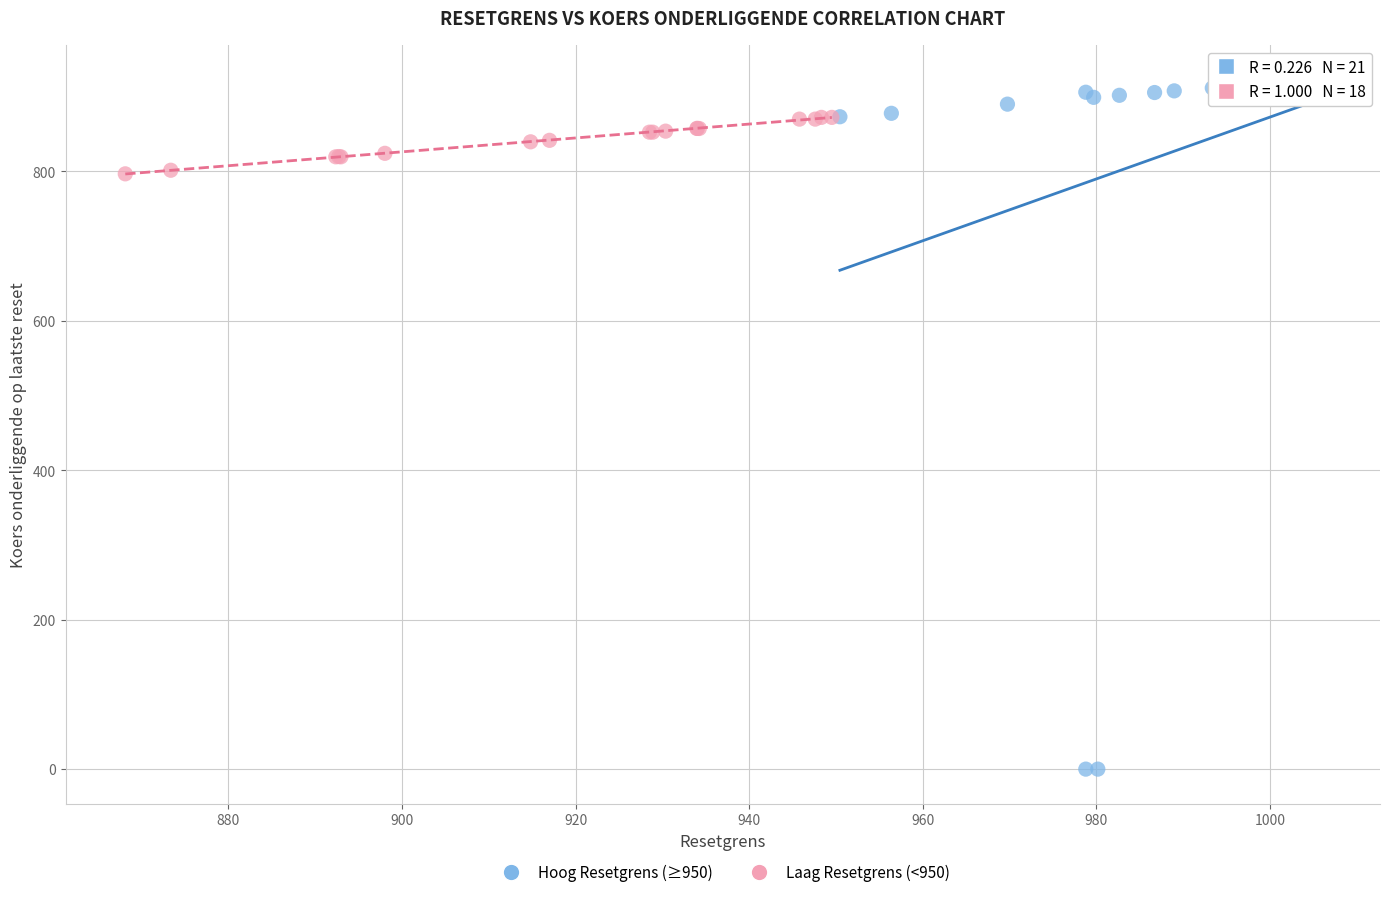

Which series reaches the maximum Y coordinate?

Hoog Resetgrens (≥950)